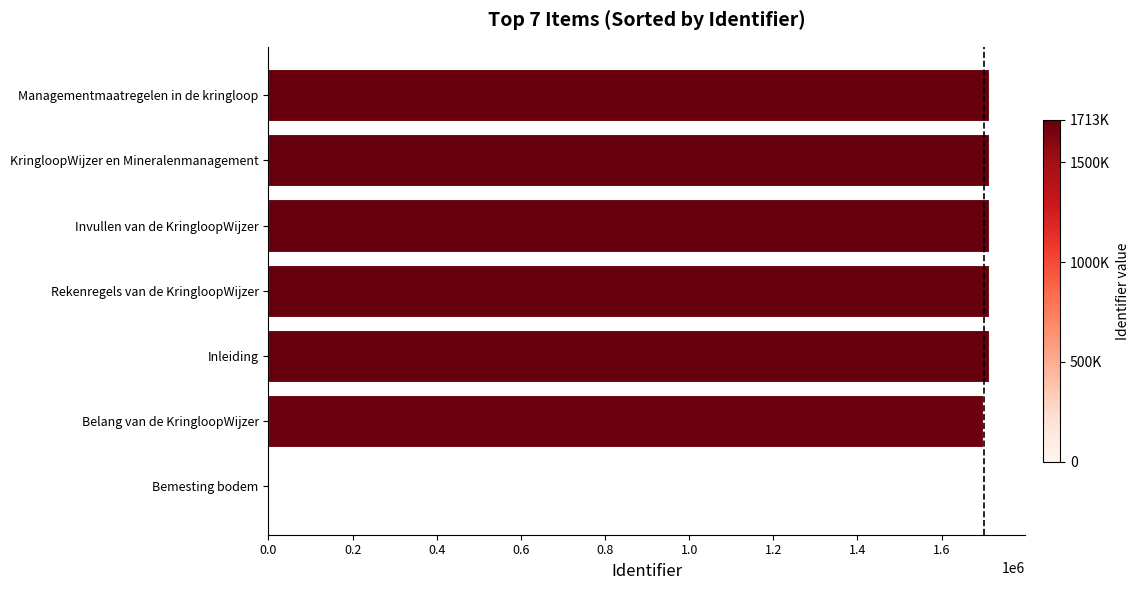

True or false: the data shows 454329 at Managementmaatregelen in de kringloop.

False